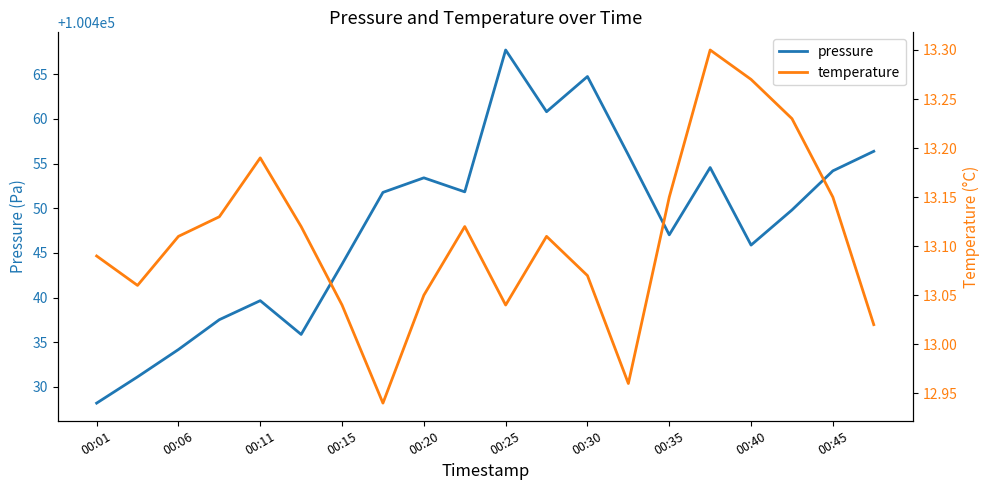

True or false: temperature and pressure intersect in this chart.

False